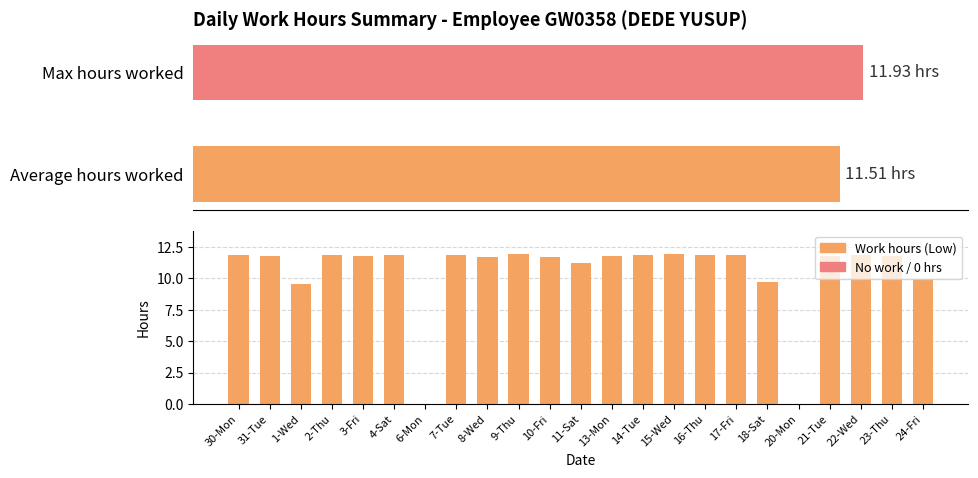

What is the sum of the values at 9-Thu and 30-Mon?

23.8